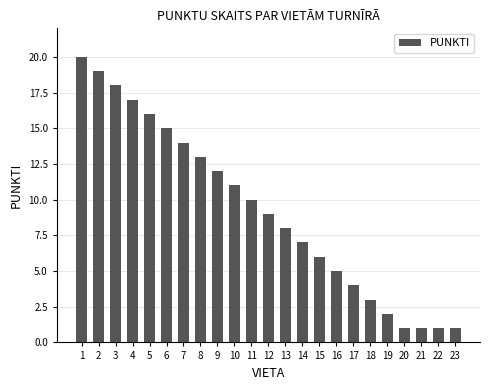

Are the bars grouped side by side (vs. stacked)?

No